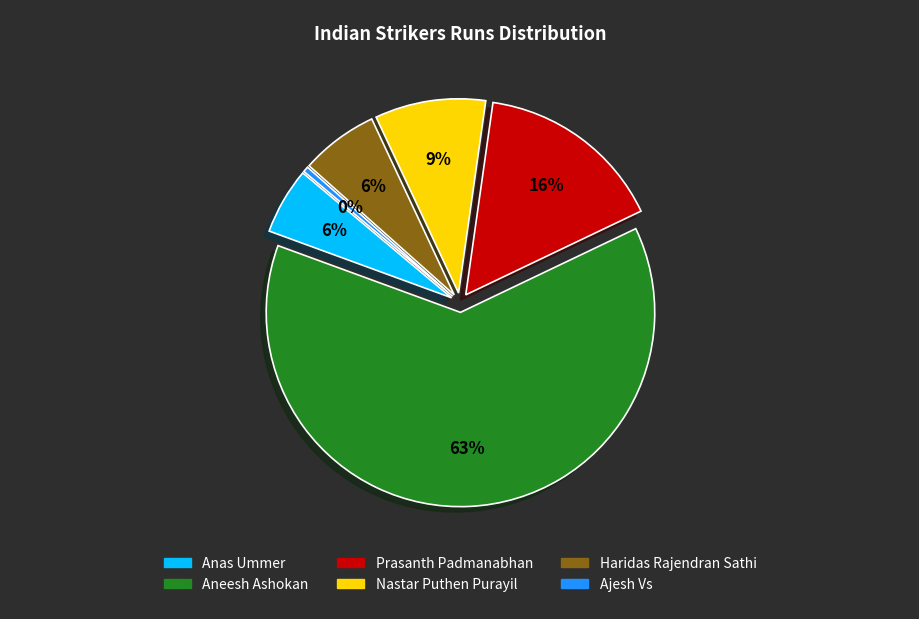

To the nearest percent, what portion does Aneesh Ashokan represent?

63%